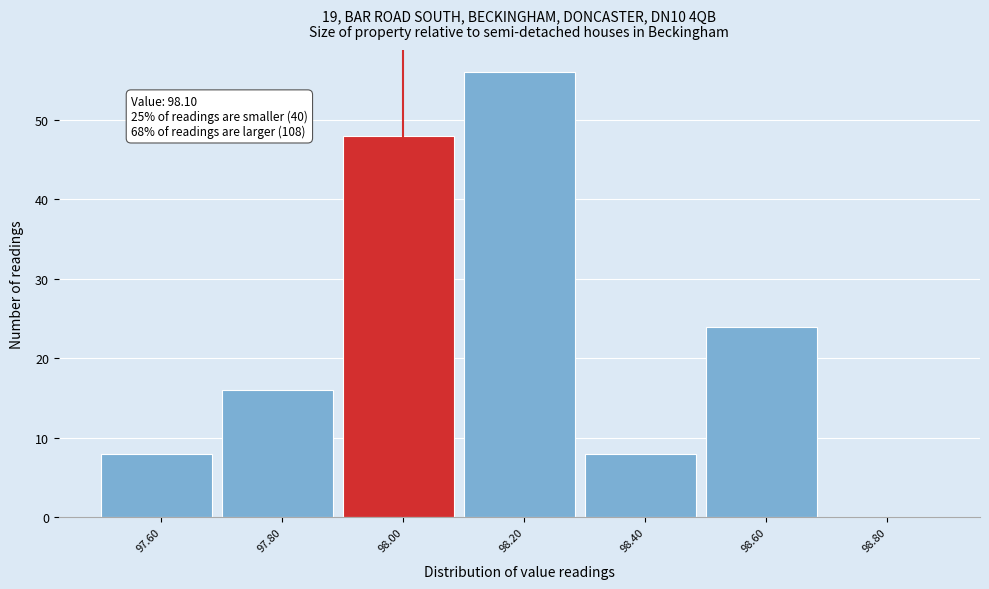

Reading left to right, list all the values displayed in this chart.

97.60=8	97.80=16	98.00=48	98.20=56	98.40=8	98.60=24	98.80=0